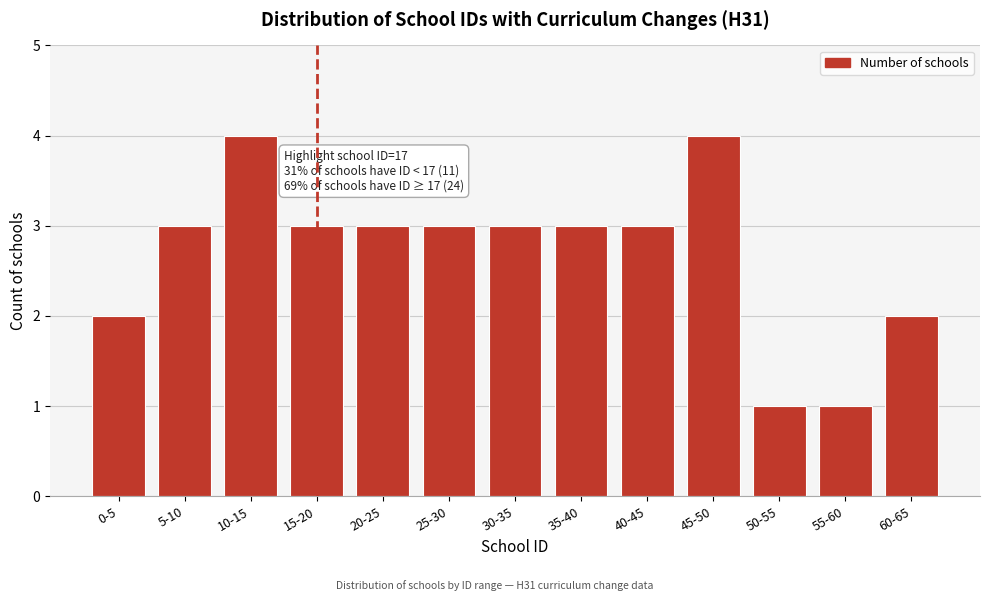

Reading left to right, list all the values displayed in this chart.

2	3	4	3	3	3	3	3	3	4	1	1	2